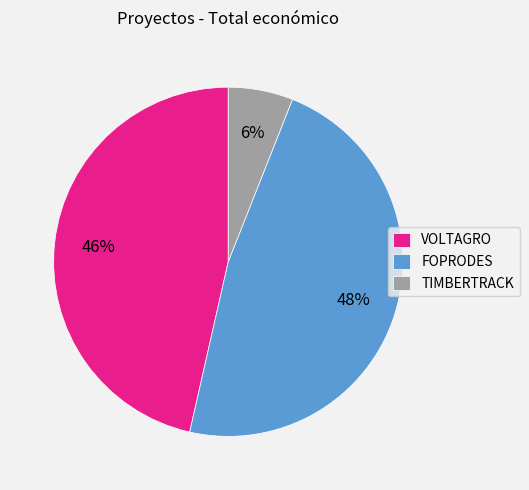

What percentage is the VOLTAGRO slice, to the nearest percent?

46%